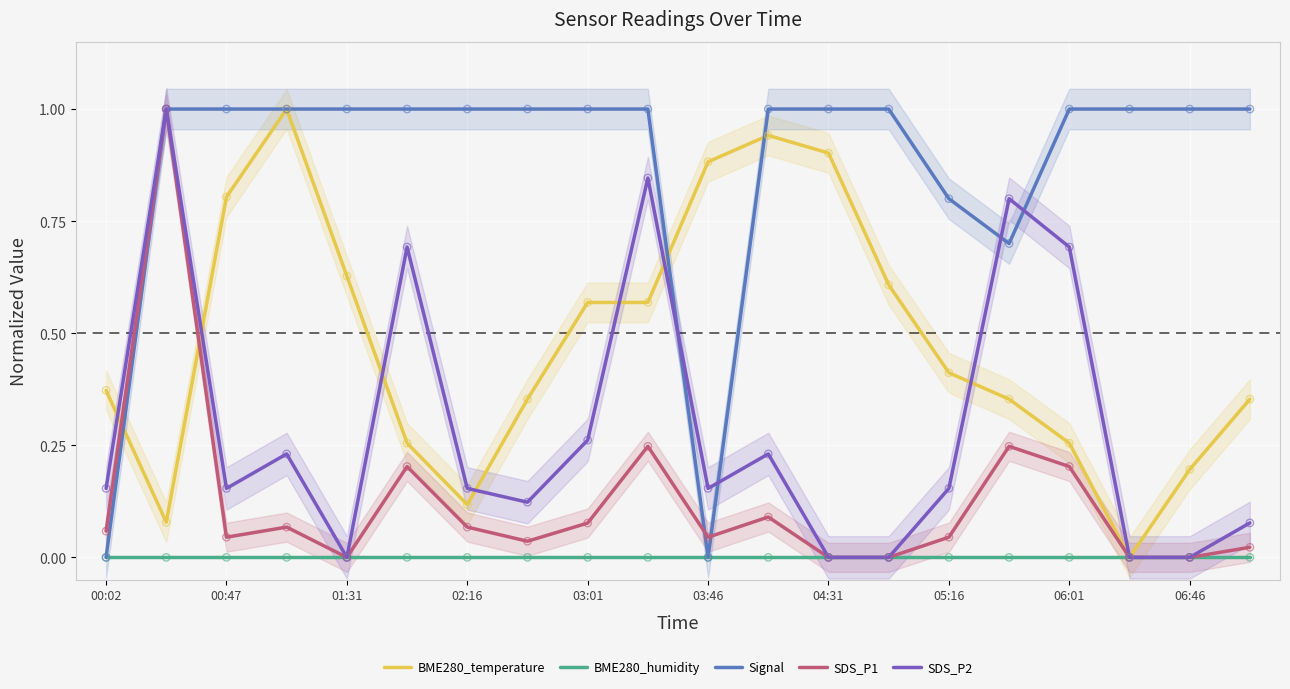

Which series contains the highest Y value?

BME280_temperature